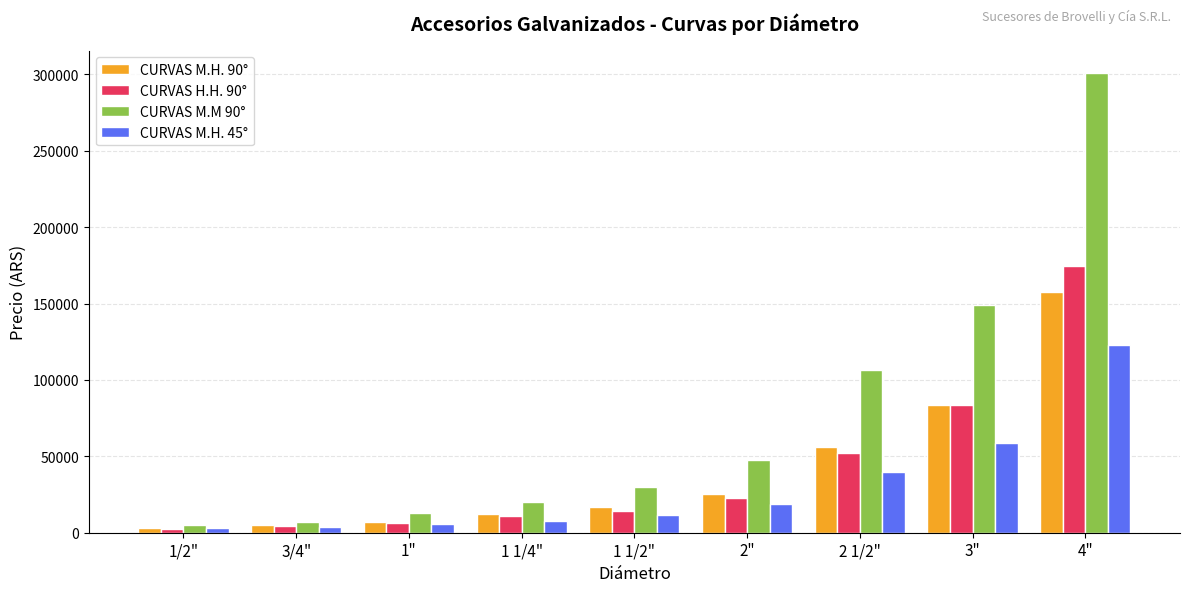

True or false: CURVAS M.M 90° has a value of 47451.0 at 2".

True